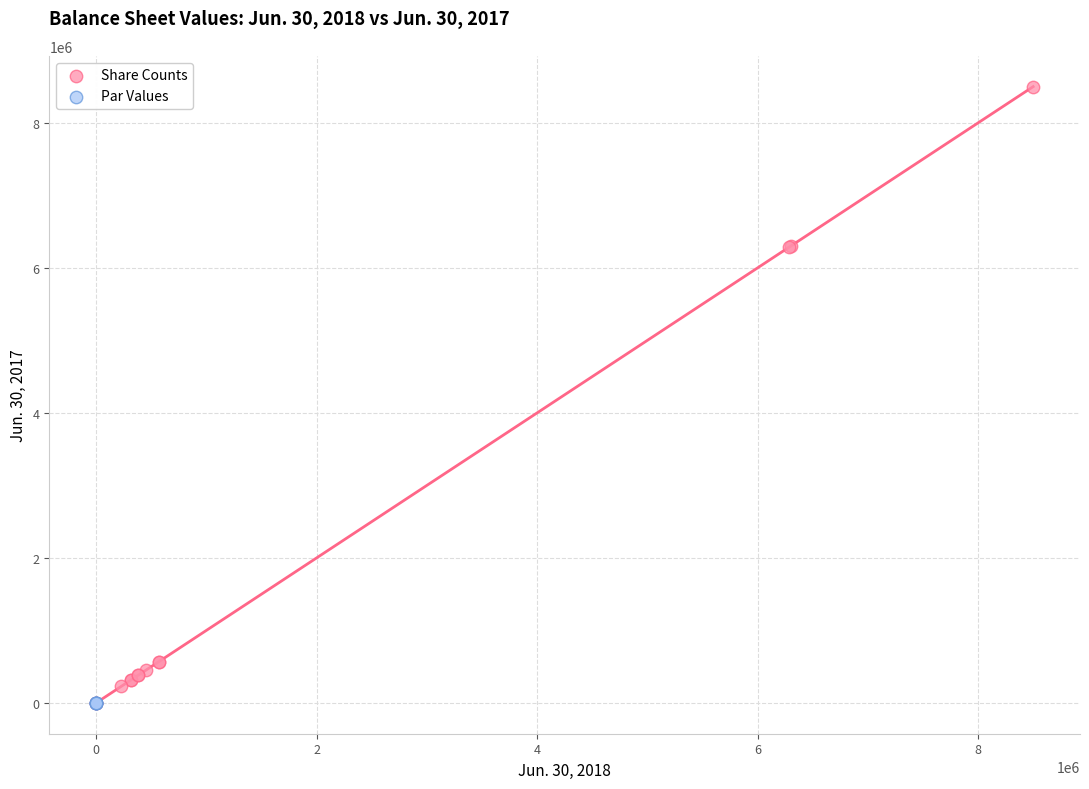

What are all the series names shown in the legend?

Share Counts, Par Values